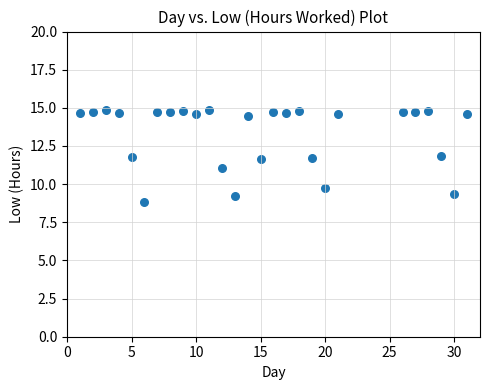

What is the range of X values (max minus min)?

30.0